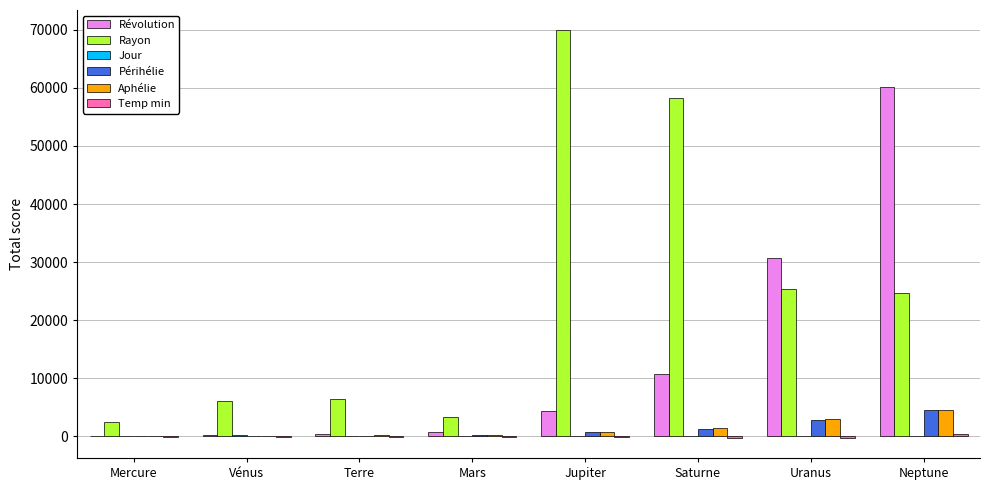

How many distinct data groups are displayed?

6